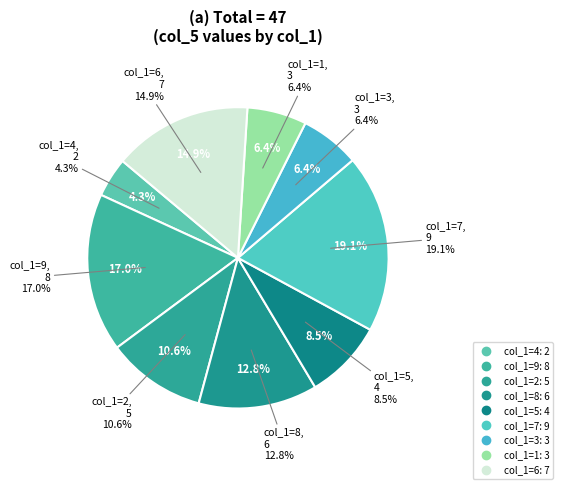

Count the number of slices in the pie.

9